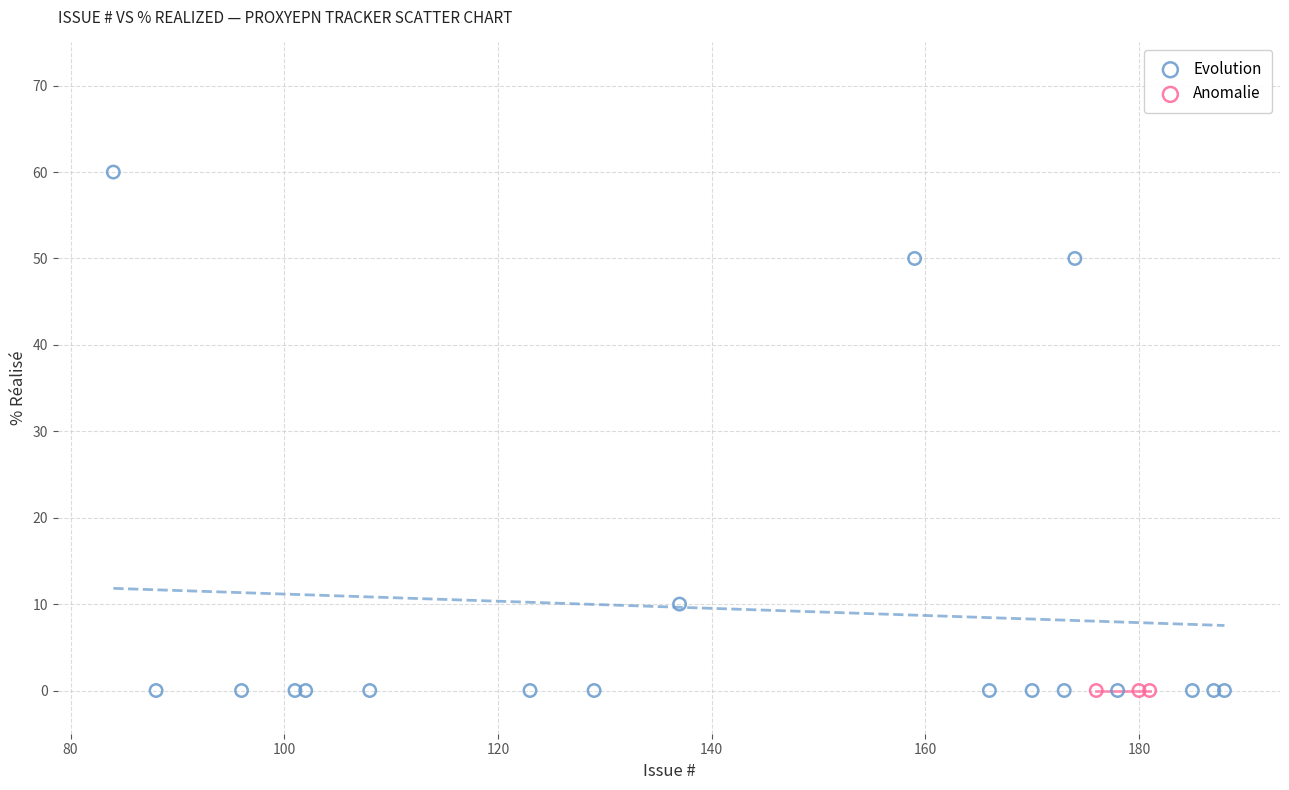

Which series contains the highest Y value?

Evolution